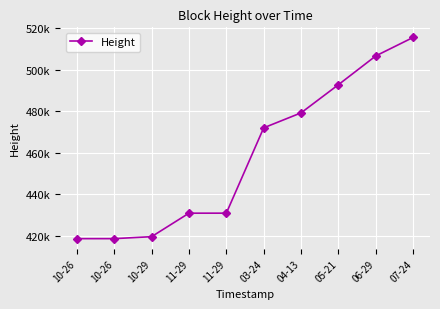

The value at 03-24 is 272494. True or false?

False